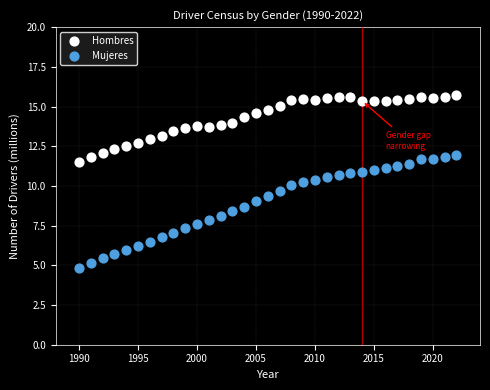

What are all the series names shown in the legend?

Hombres, Mujeres